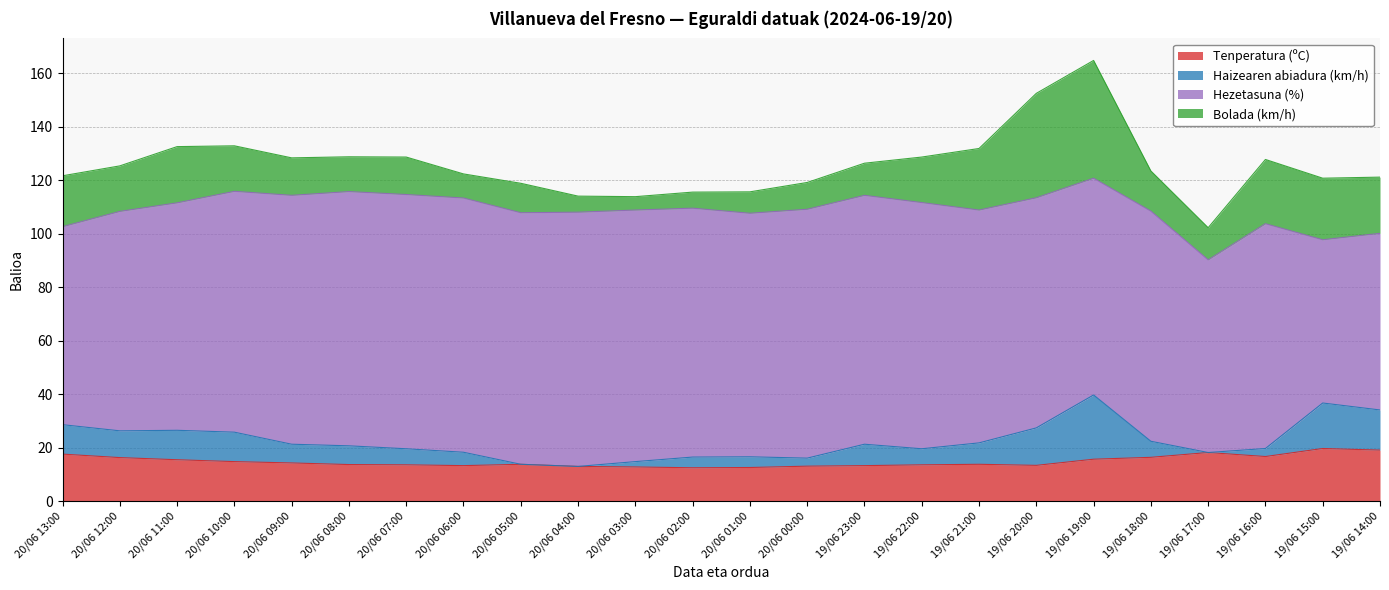

At which category is the sum across all series the highest?

19/06 19:00